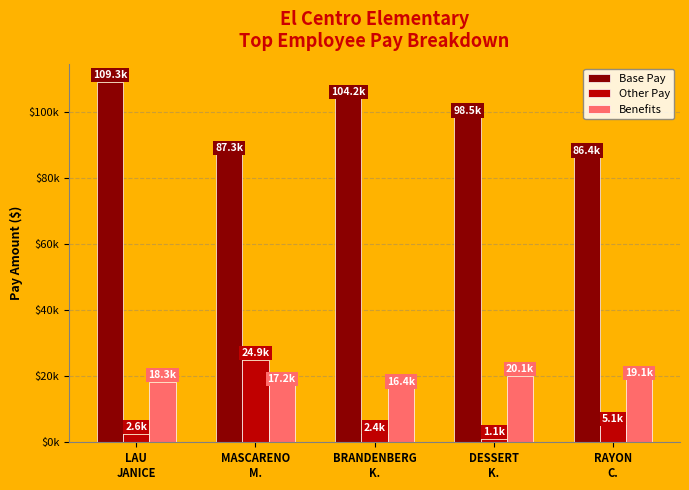

Does the chart contain stacked bars?

No